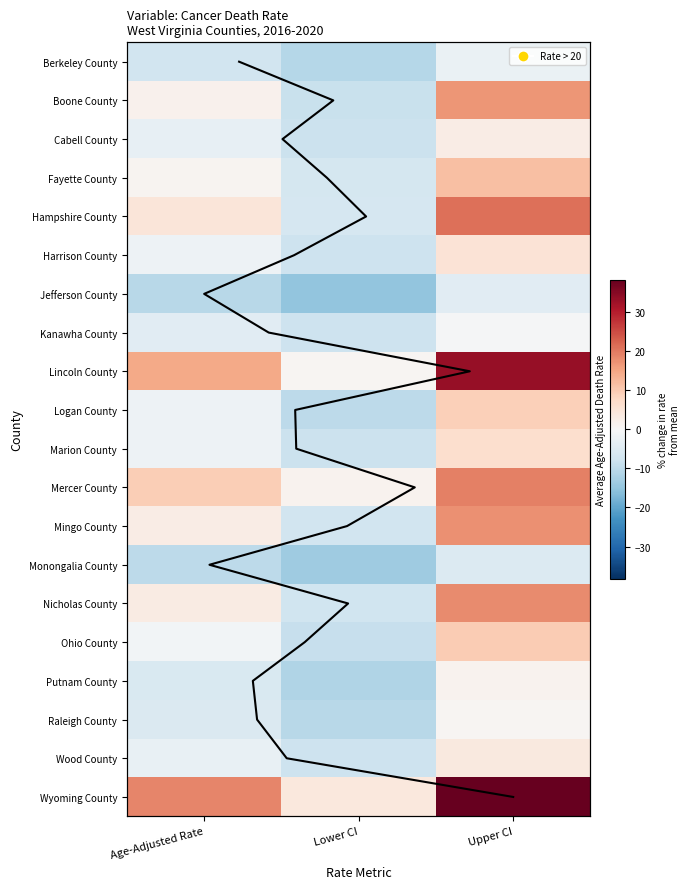

At how many categories does at least one series exceed 36?

1